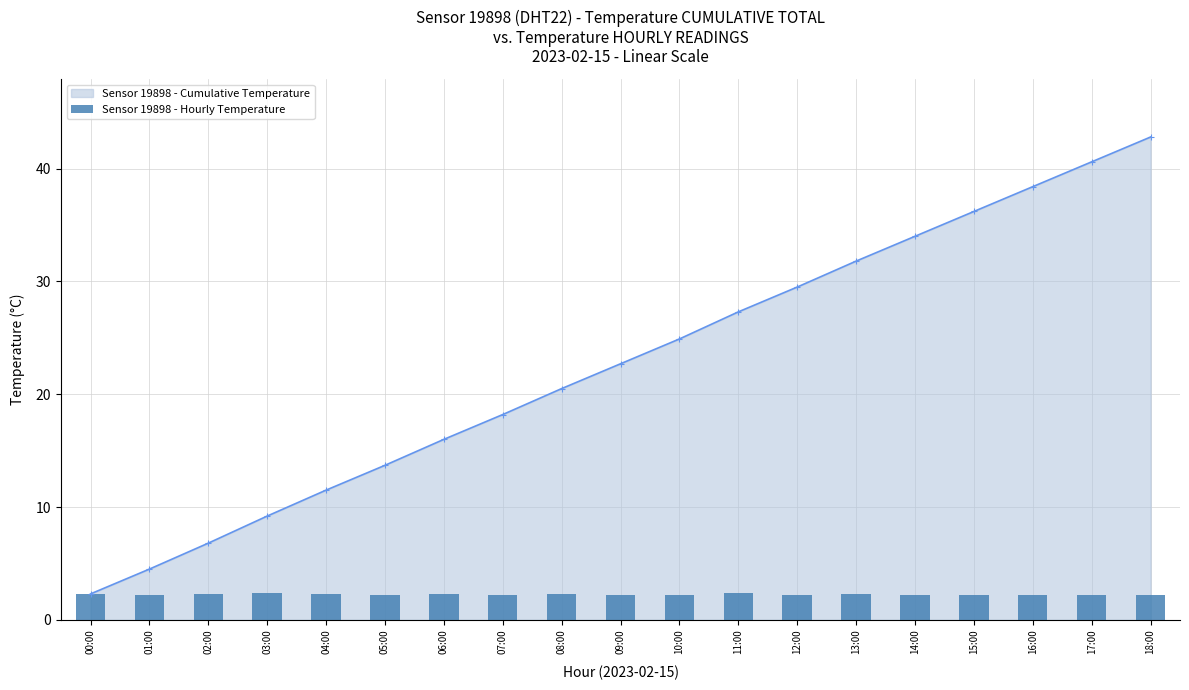

Is it true that Sensor 19898 - Cumulative Temperature equals 73.0 at 17:00?

False